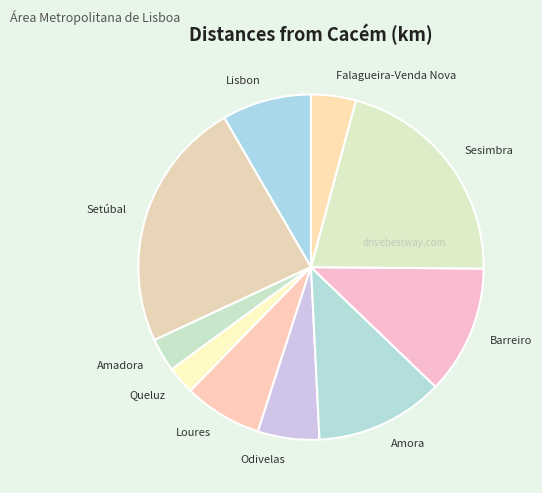

Is the sum of Amadora and Lisbon greater than half?

No